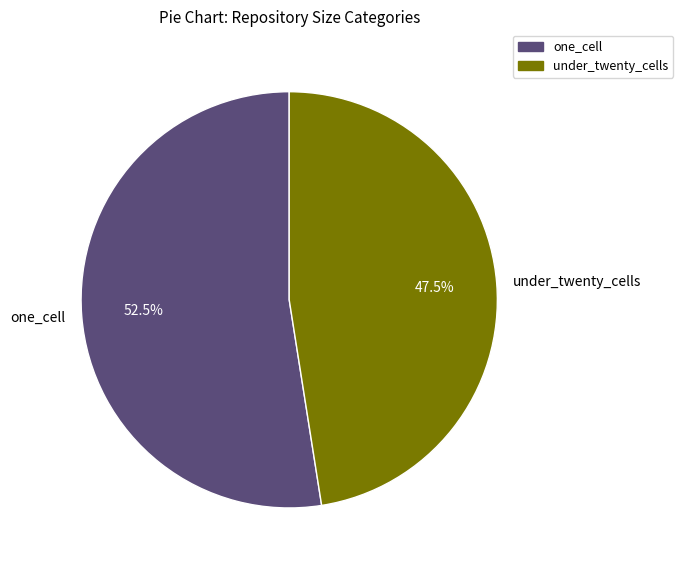

What is the largest slice in the pie chart?

one_cell